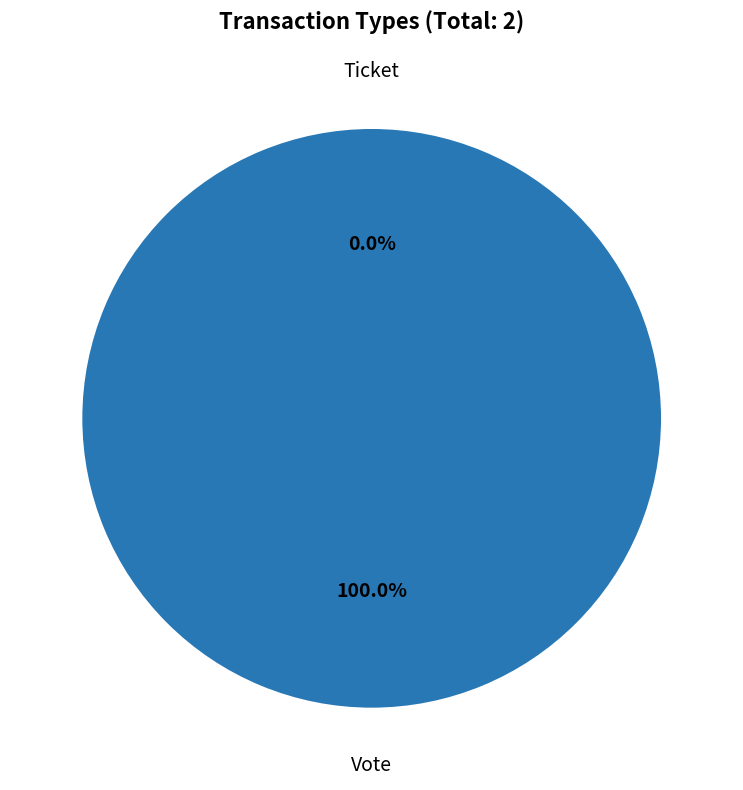

Which slice represents more than half of the pie?

Vote